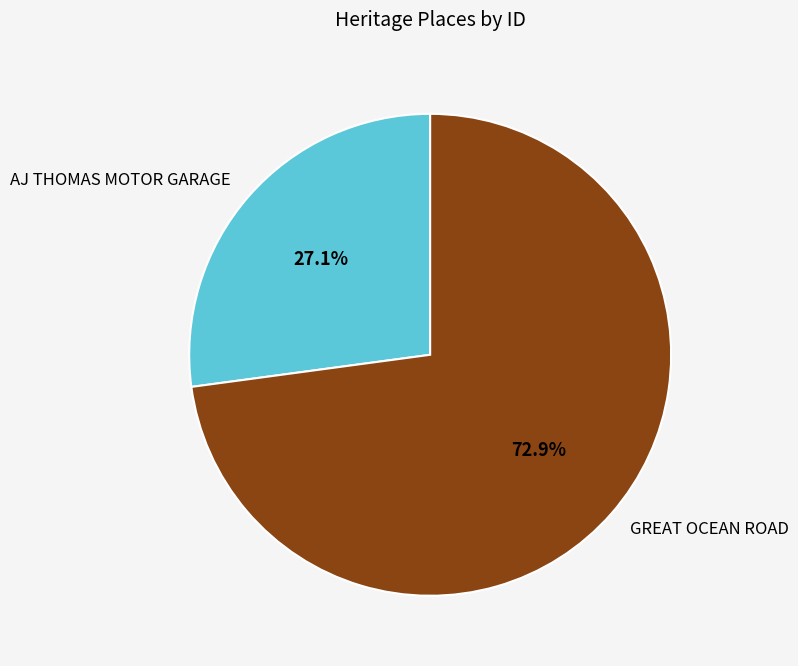

What is the ratio of the value at GREAT OCEAN ROAD to the value at AJ THOMAS MOTOR GARAGE?

2.7